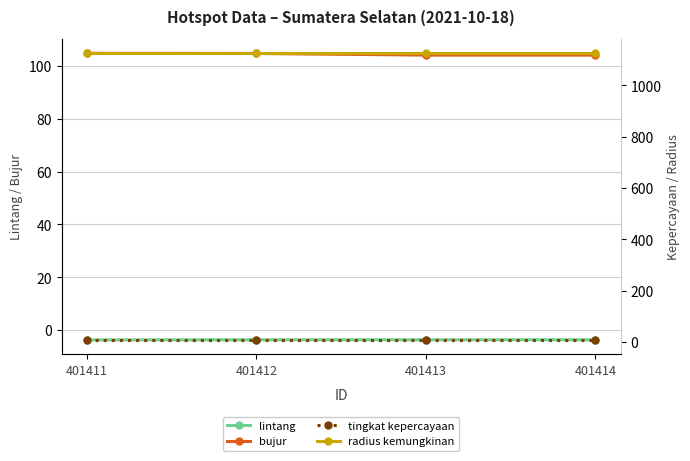

True or false: tingkat kepercayaan and lintang intersect in this chart.

False